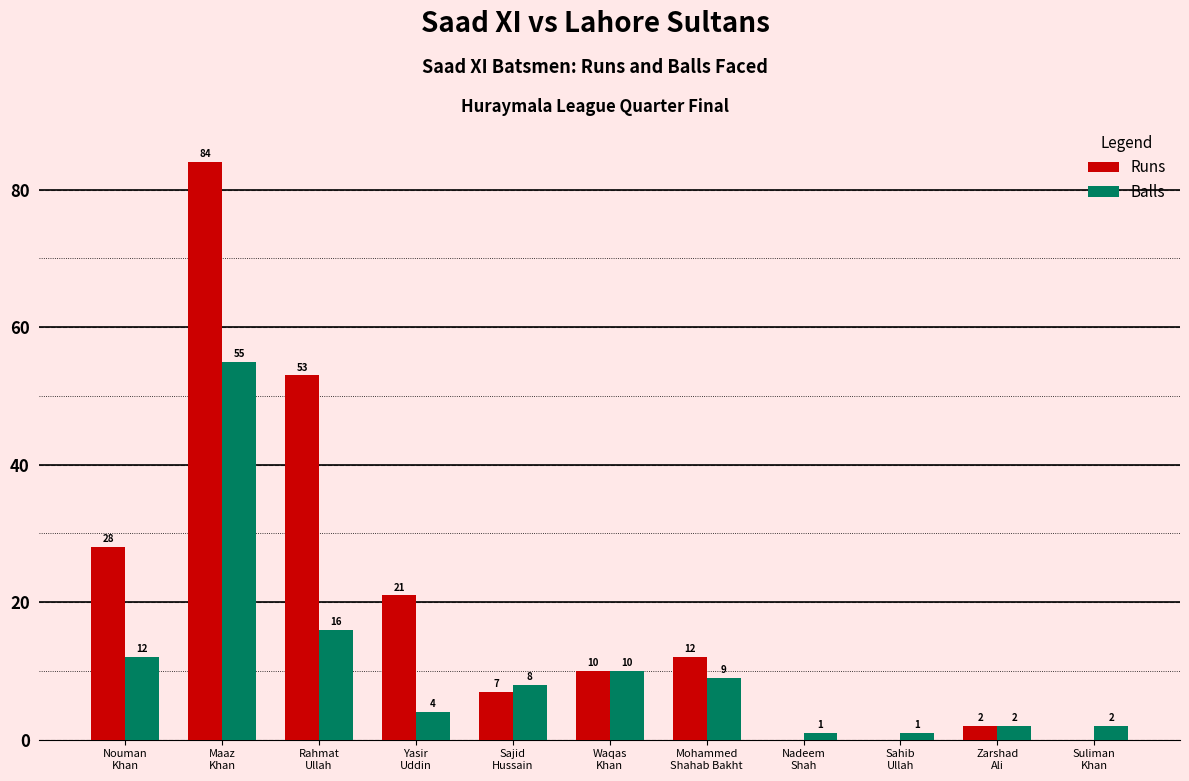

How many series are shown in this chart?

2